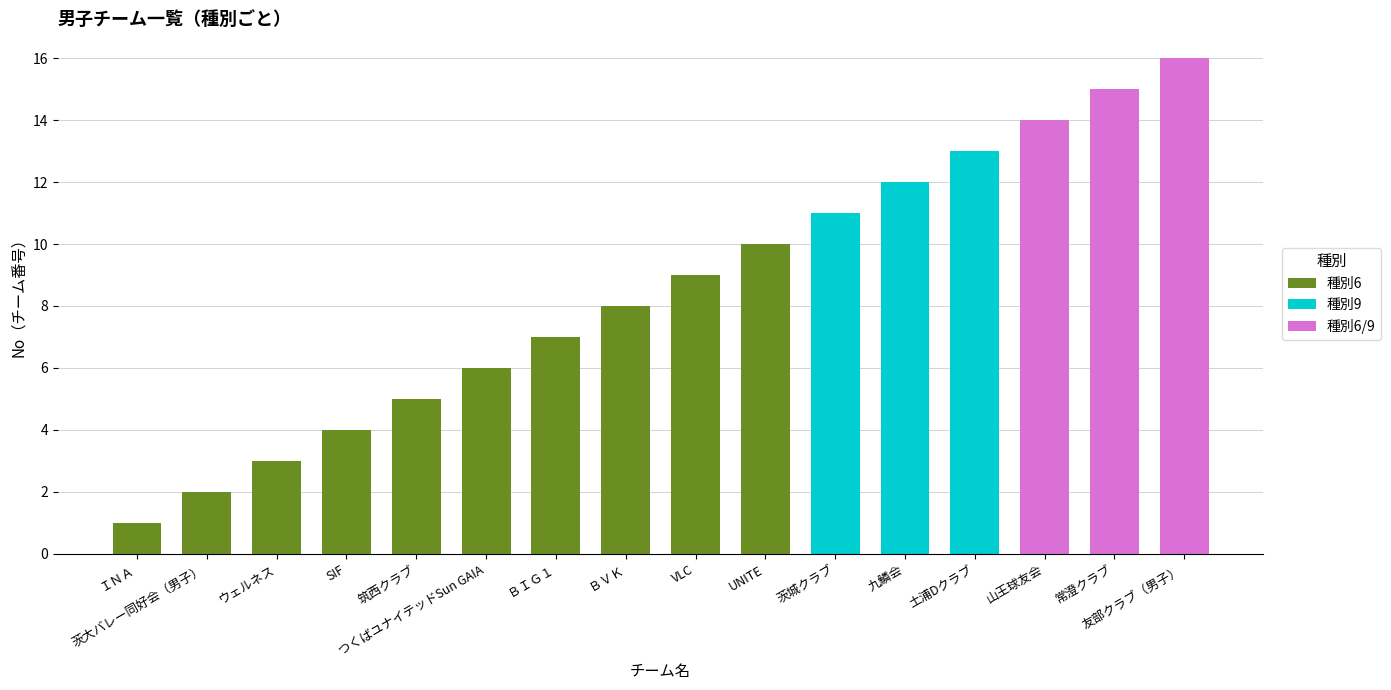

What is the value of the 男子 bar at the 9th from the left?

9